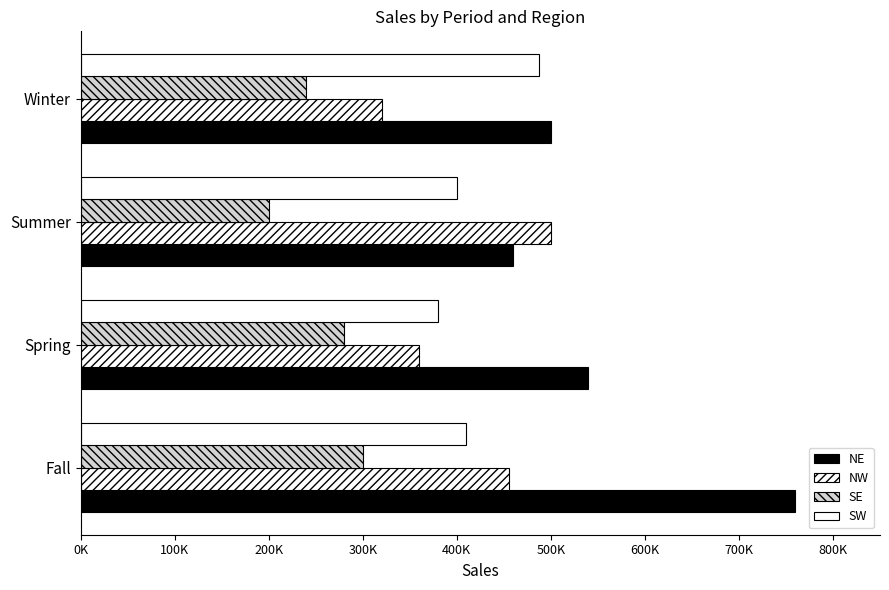

What are all the series names shown in the legend?

NE, NW, SE, SW